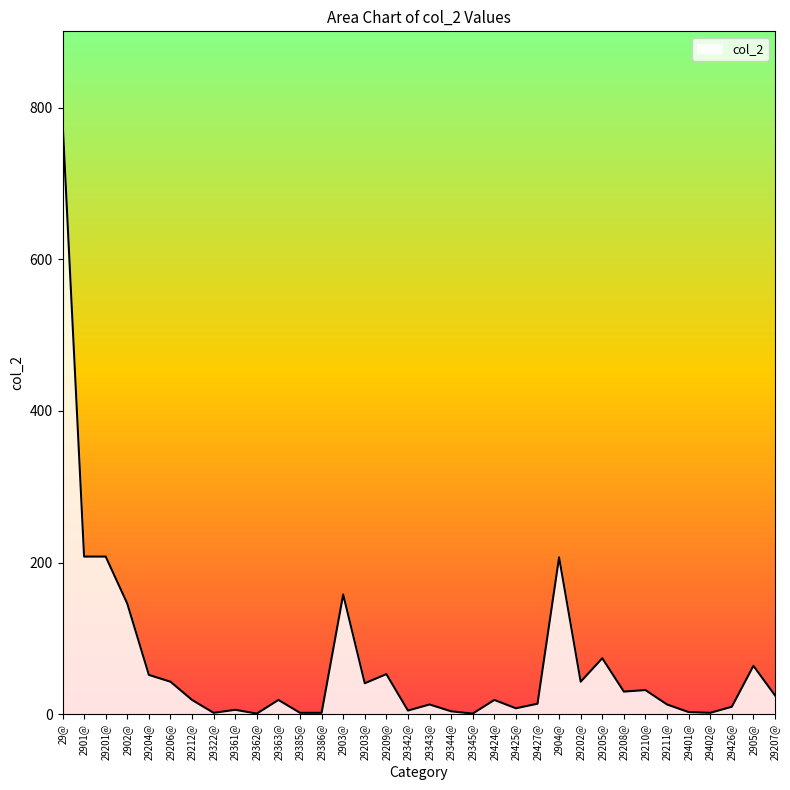

Is it true that the value at 2902@ is 243?

False